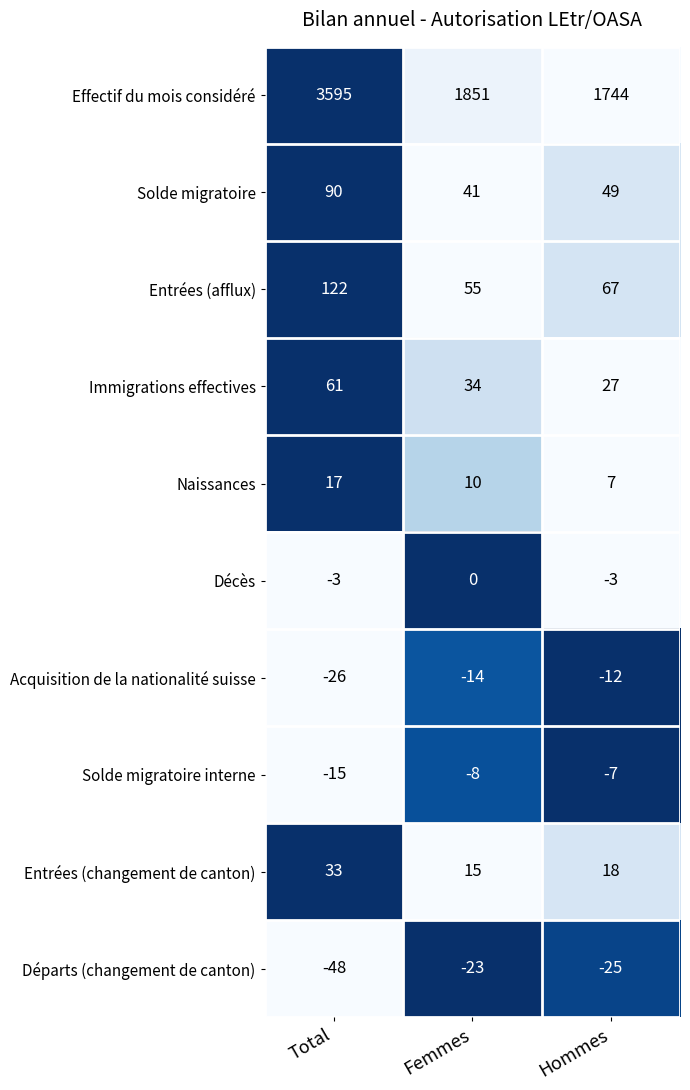

The Entrées (changement de canton) series shows 15 at Femmes. True or false?

True